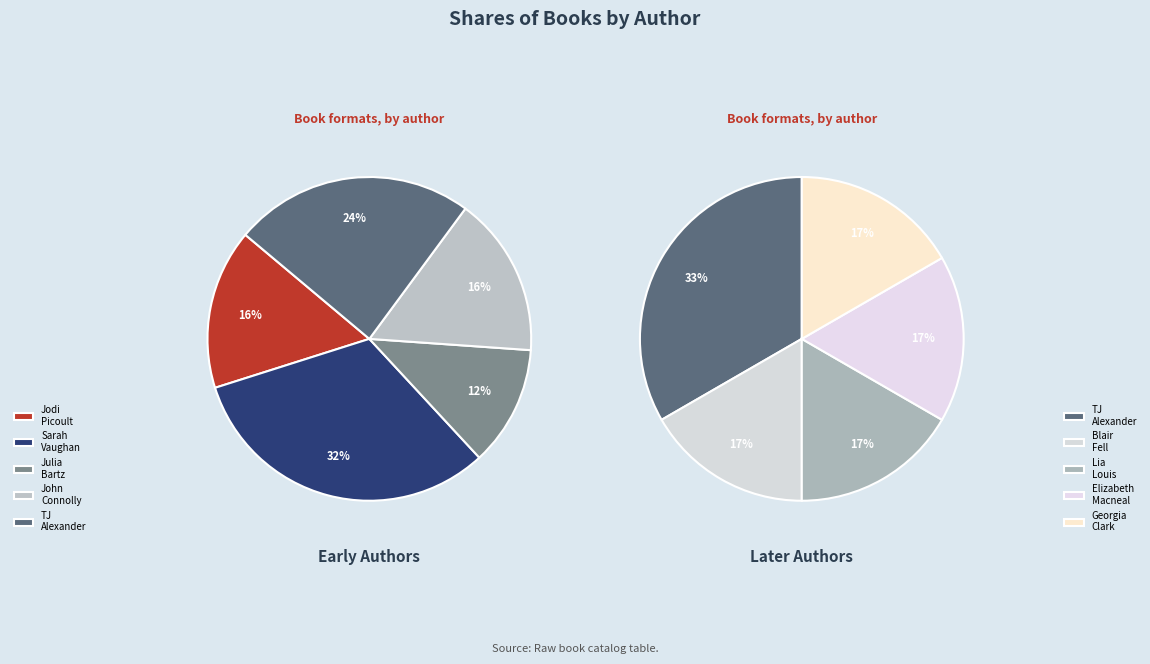

Is it true that Julia Bartz is 21% of the pie?

False